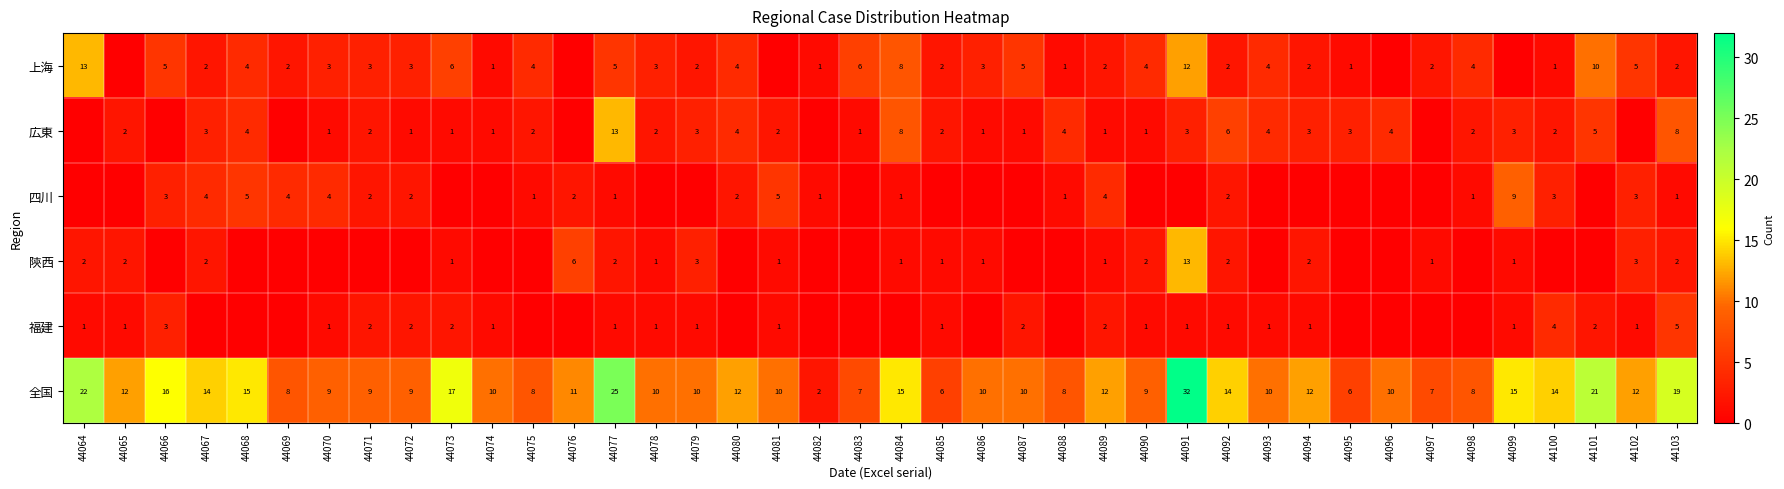

What is the total value across all series at 44091?

61